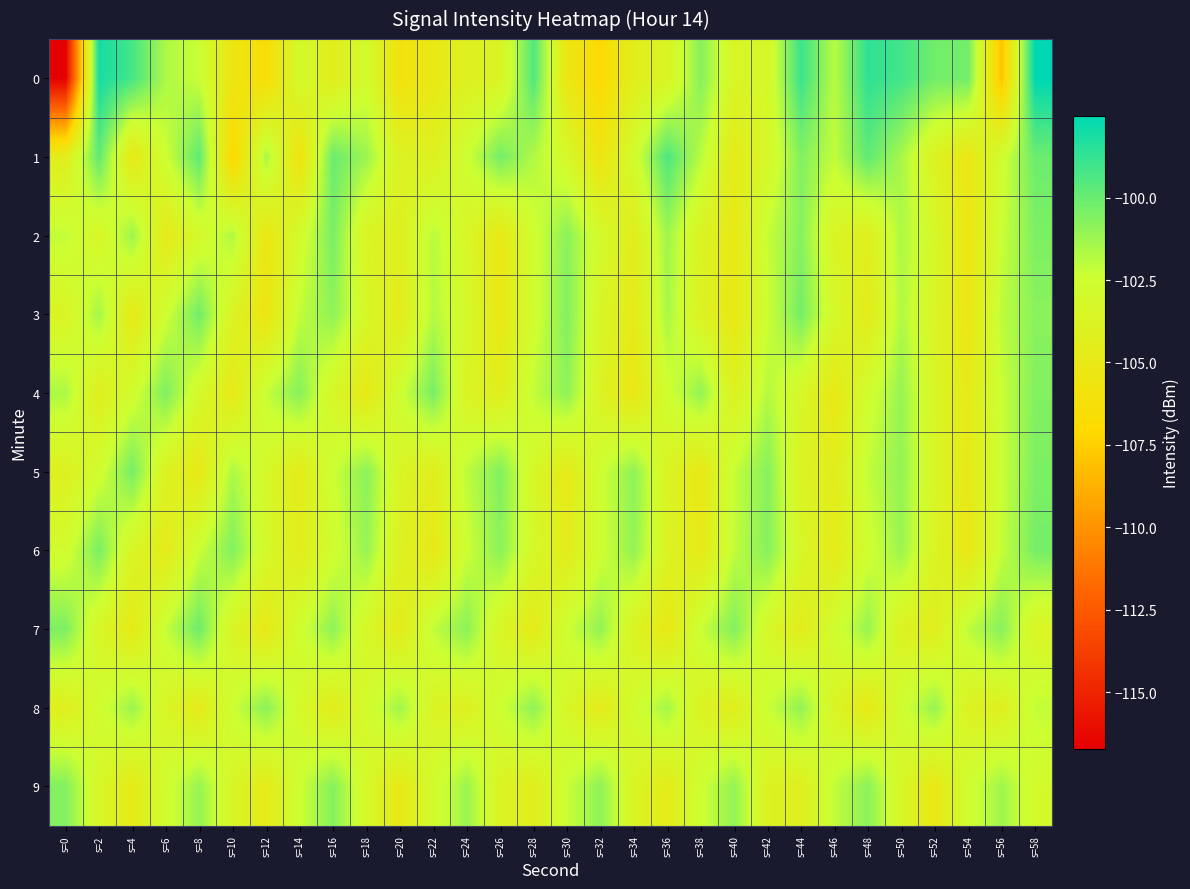

What is the spread (max minus min) of values at s=24?

3.3